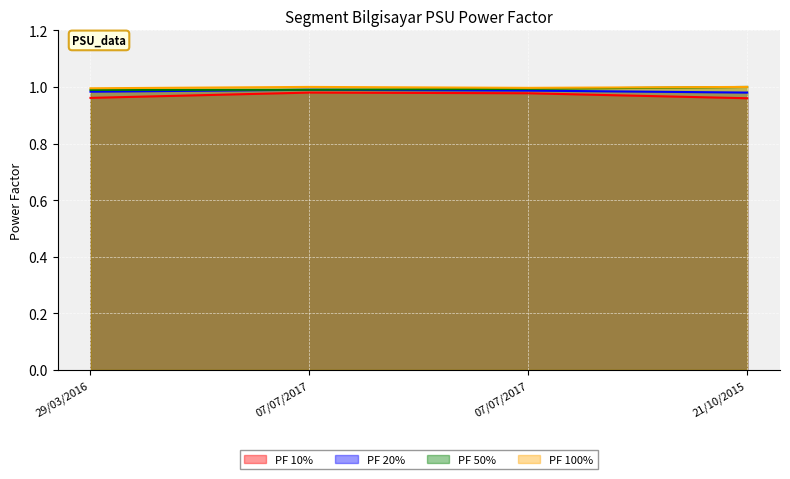

True or false: PF 10% has a value of 0.4 at 07/07/2017.

False